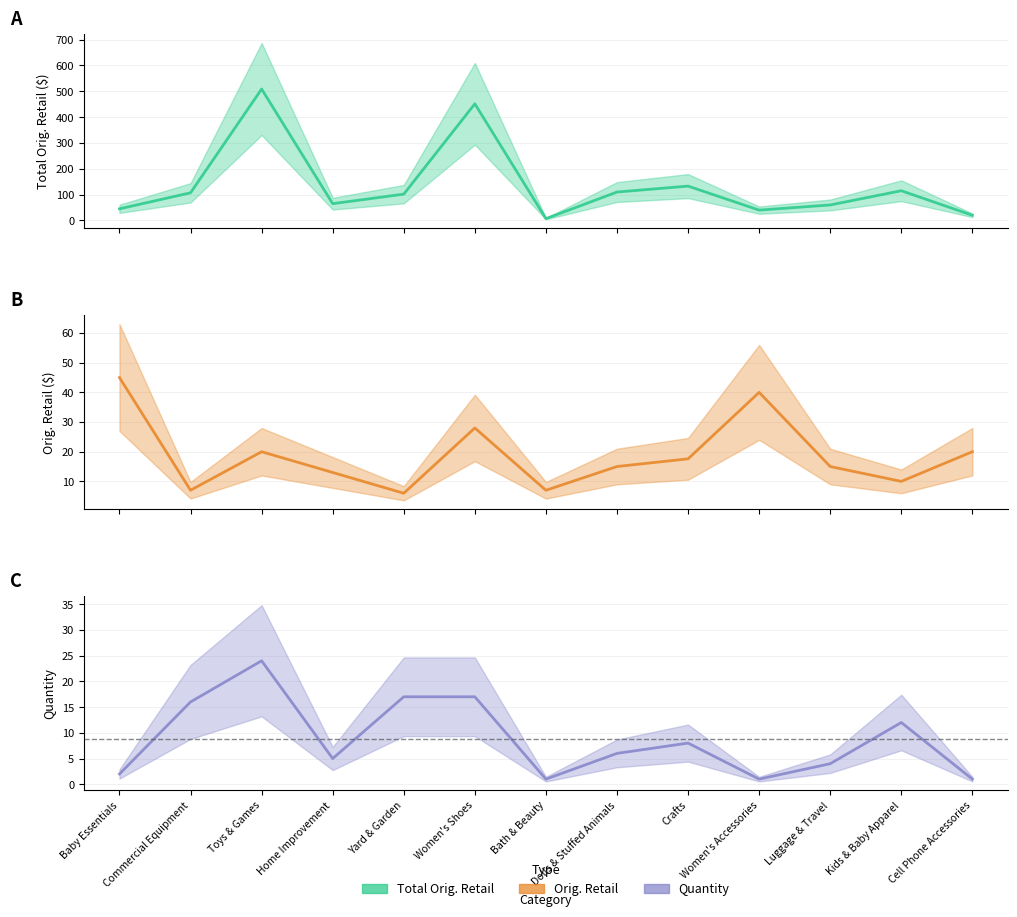

True or false: Total Orig. Retail and Quantity cross at least once.

False